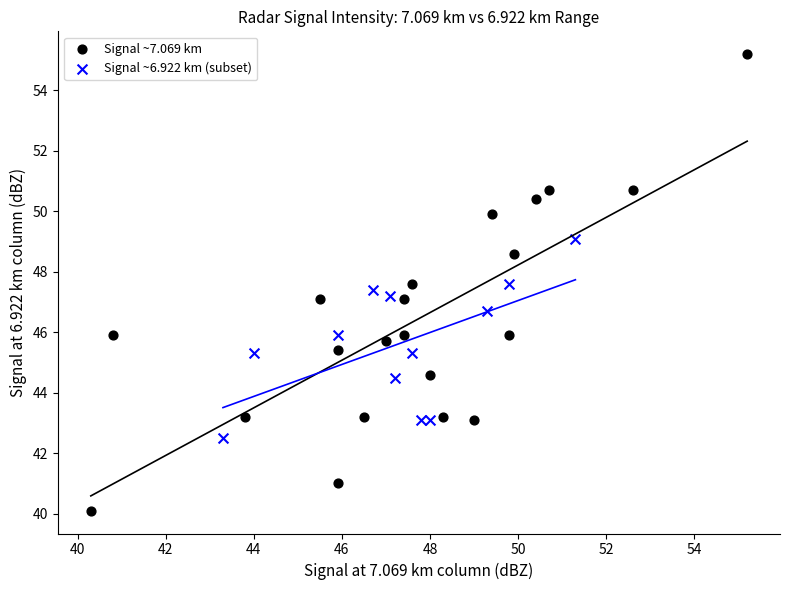

Which series reaches the maximum Y coordinate?

Signal ~7.069 km